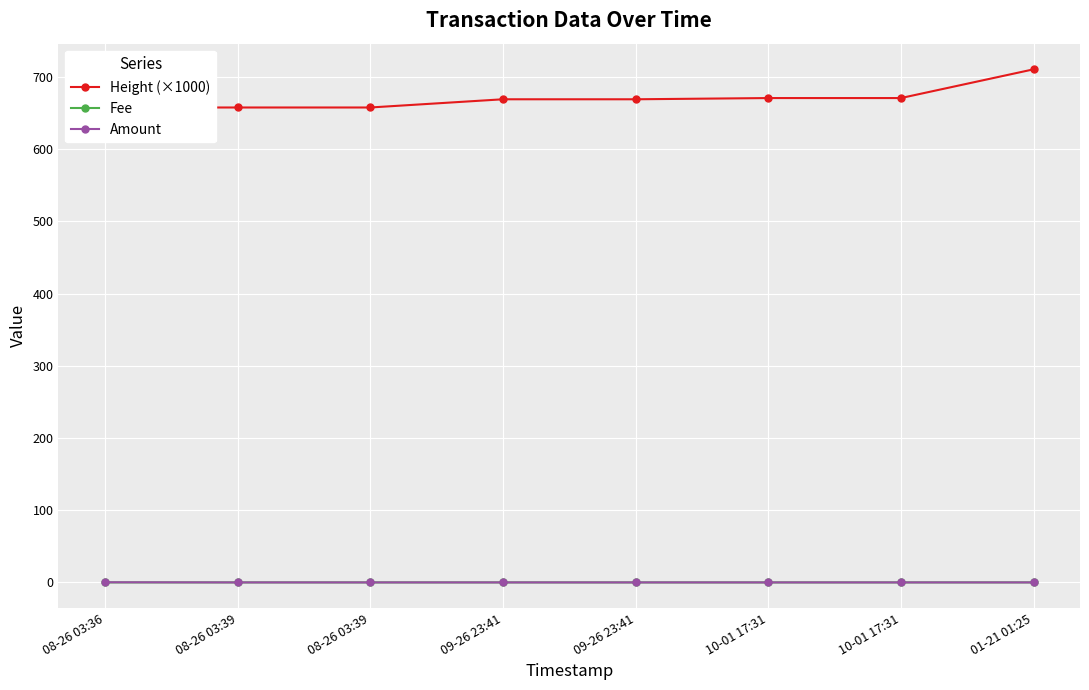

Reading right to left, extract all data points from this chart.

Height (×1000): 710.6	670.8	670.8	669.1	669.1	657.7	657.7	657.7
Fee: 0.0	0.0	0.0	0.0	0.0	0.0	0.0	0.0
Amount: 0.0	0.0	0.0	0.0	0.0	0.0	0.0	0.2